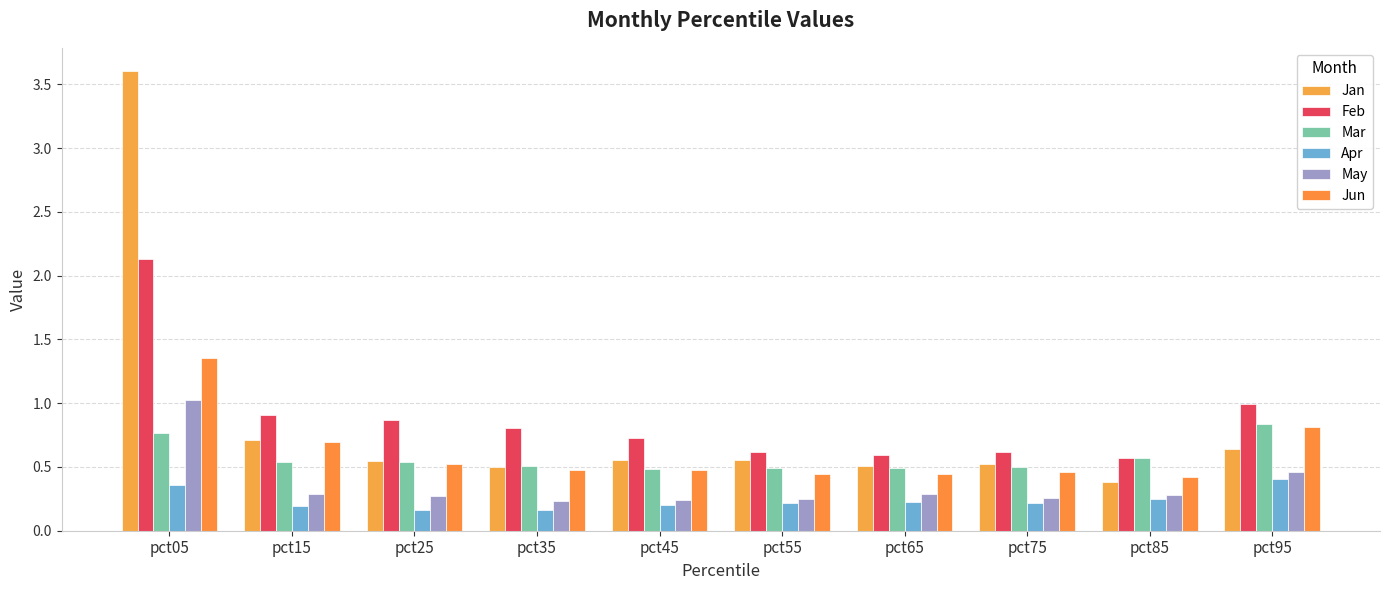

What is the sum of the Jan values at pct45 and pct05?

4.2